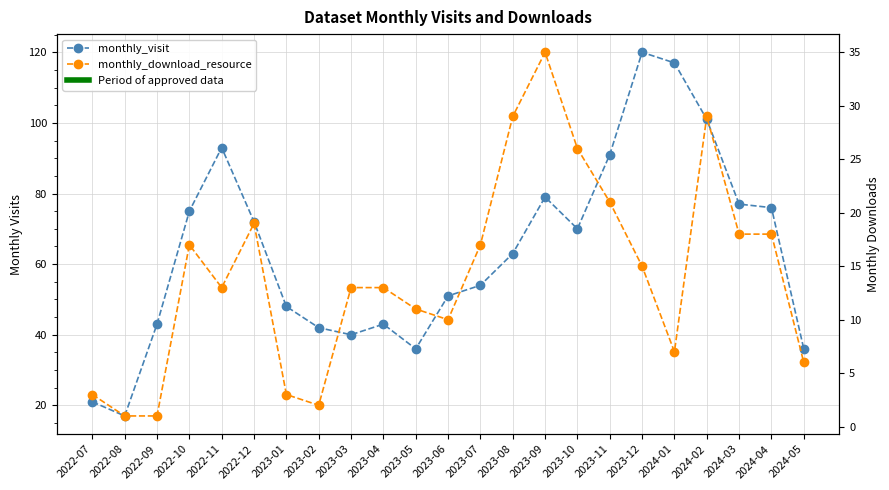

What are all the series names shown in the legend?

monthly_visit, monthly_download_resource